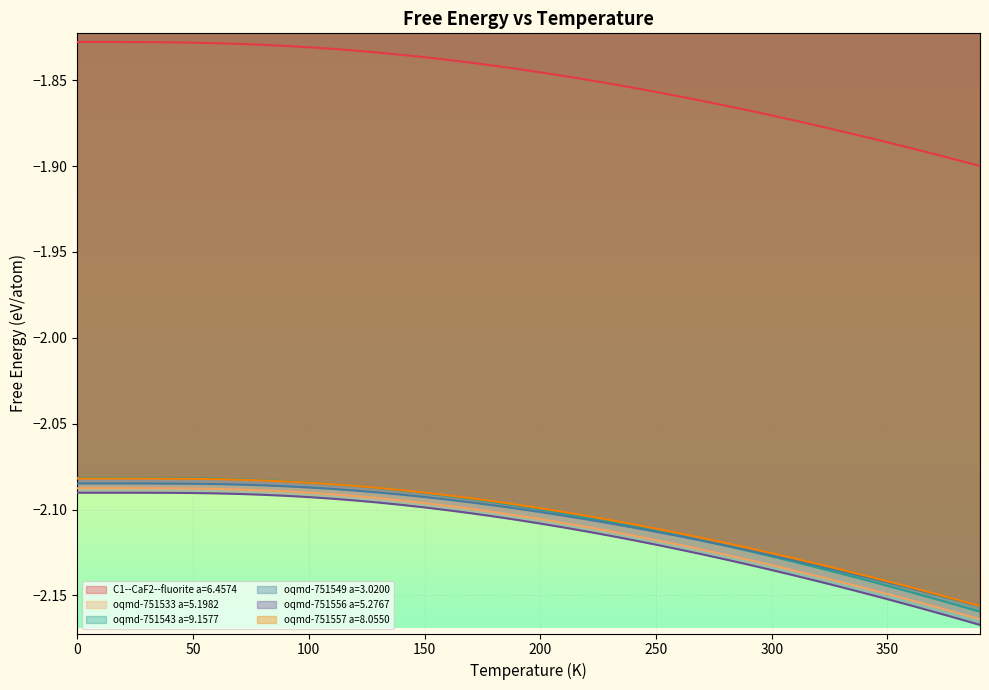

How many lines are shown in the chart?

6